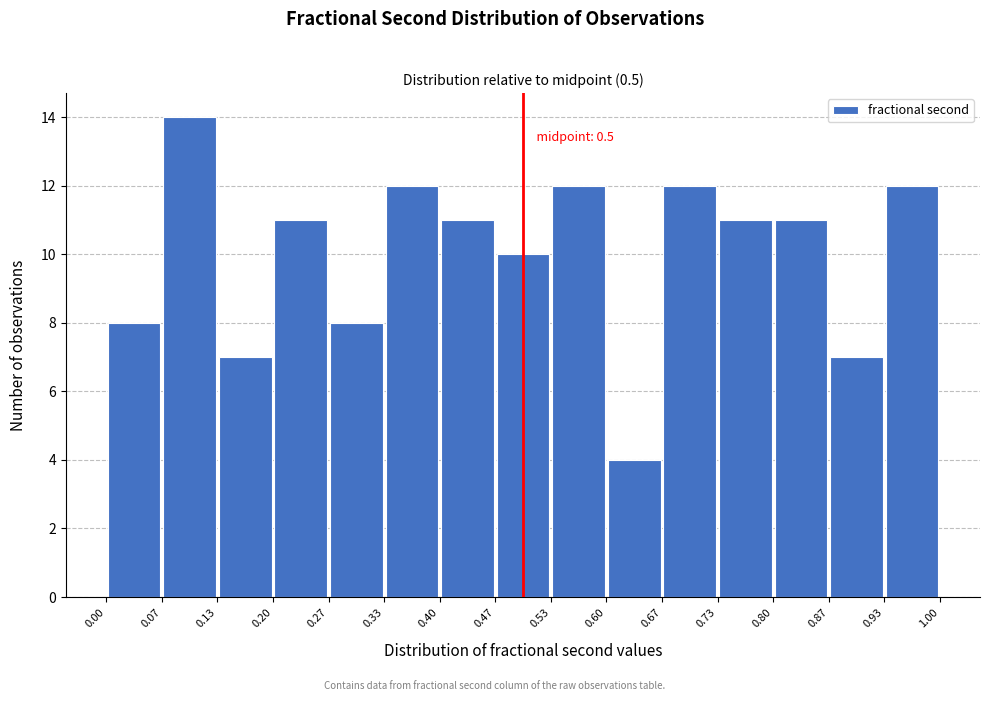

Which range on the x-axis has the tallest bar?

0.07 to 0.13